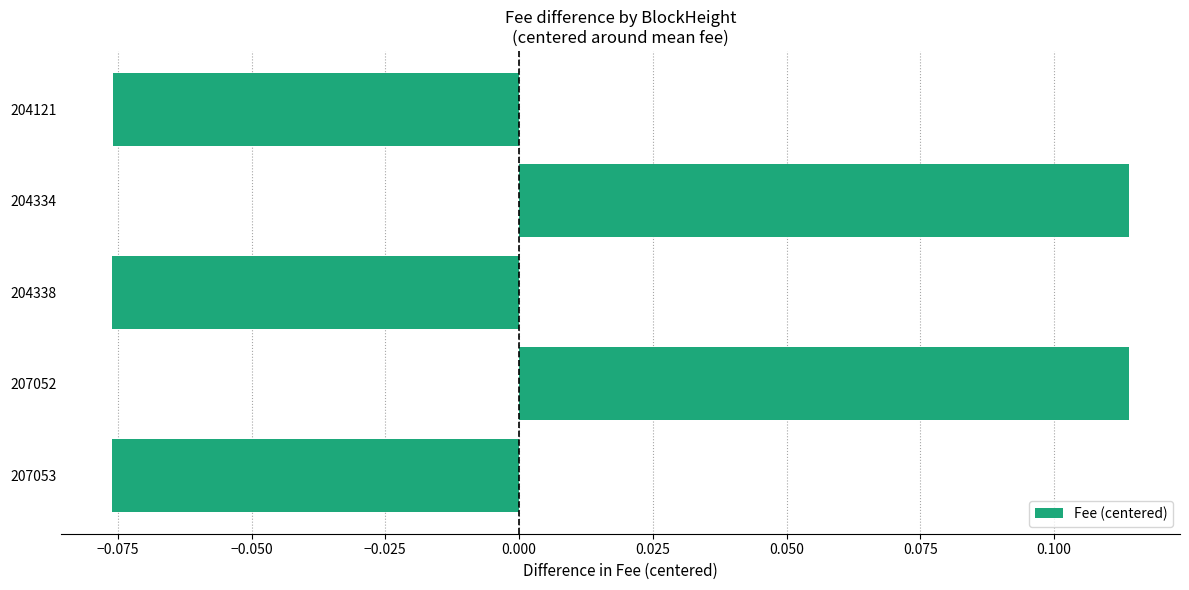

True or false: the data shows -0.0 at 204121.

False